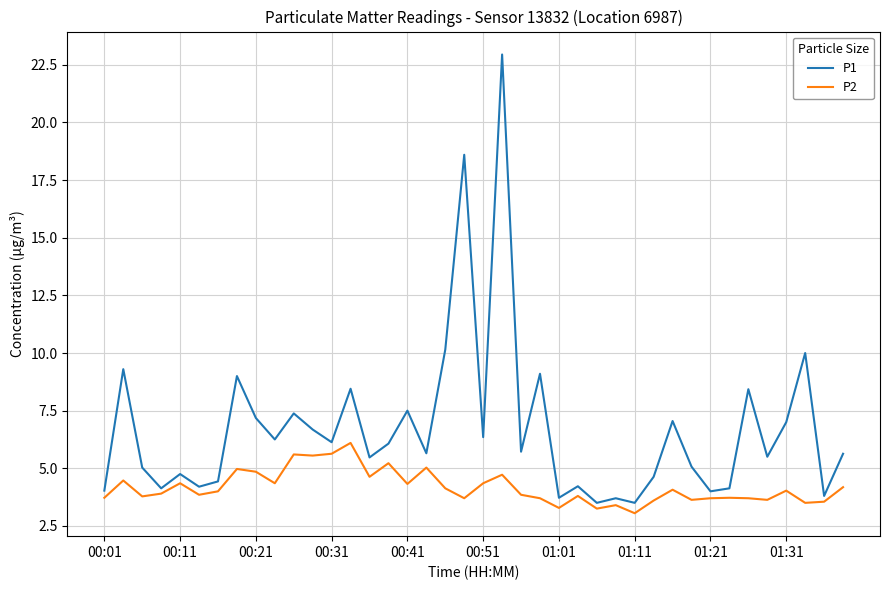

Which series has the largest range (max minus min)?

P1